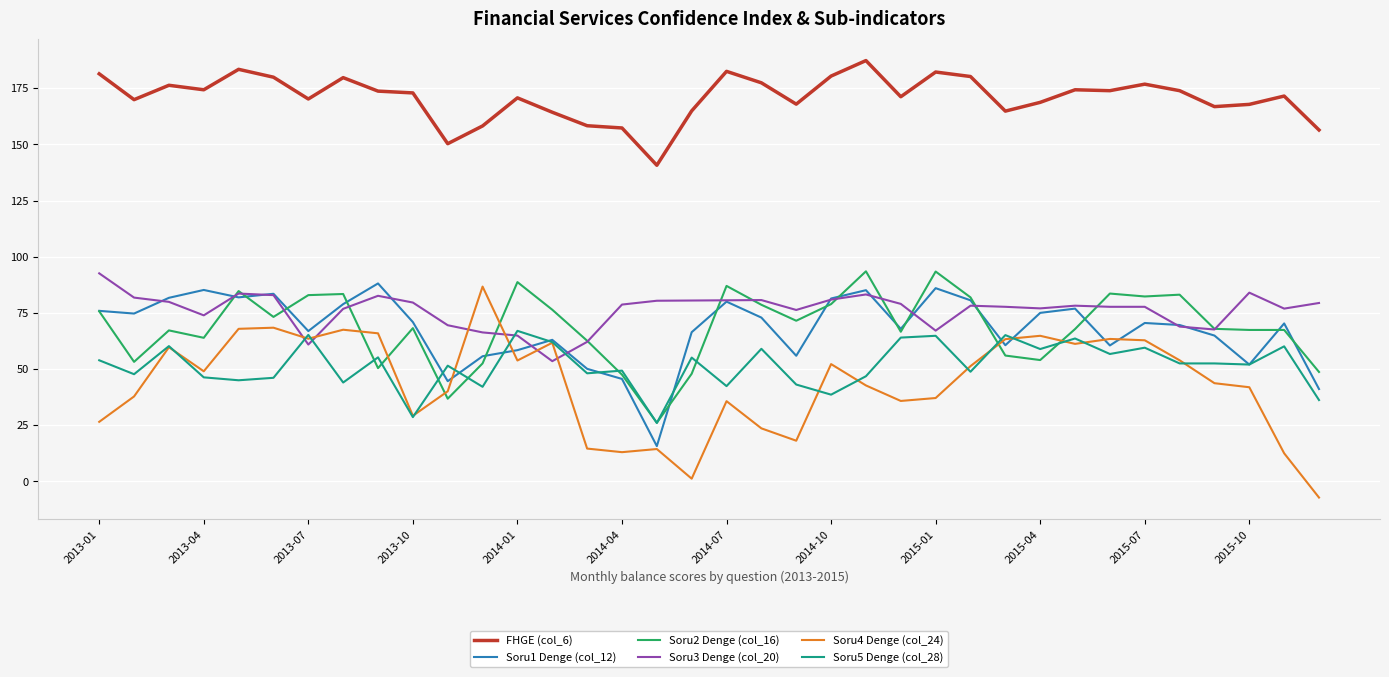

What is the maximum value shown in the chart?

187.3